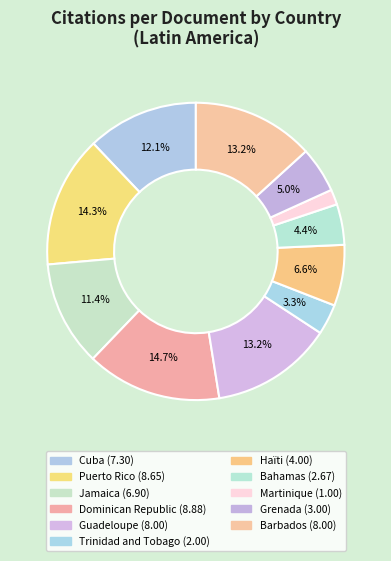

How many segments does this pie chart have?

11